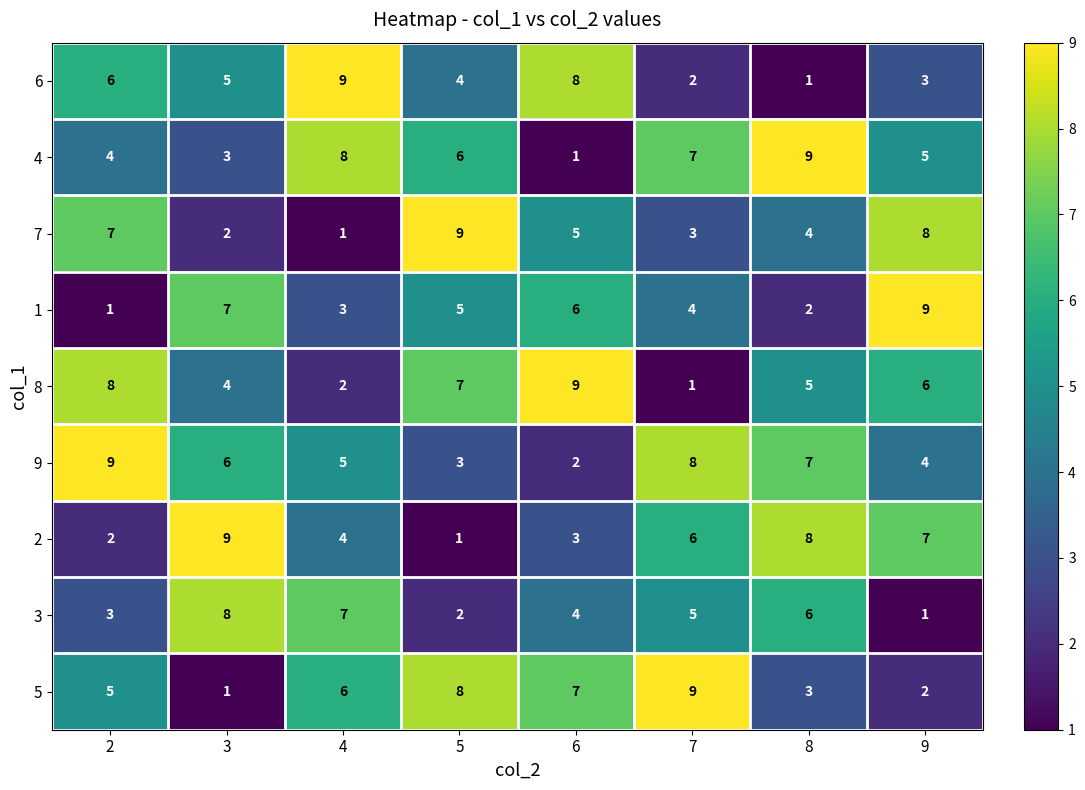

At 7, list the series in order from largest to smallest.

5, 9, 4, 2, 3, 1, 7, 6, 8